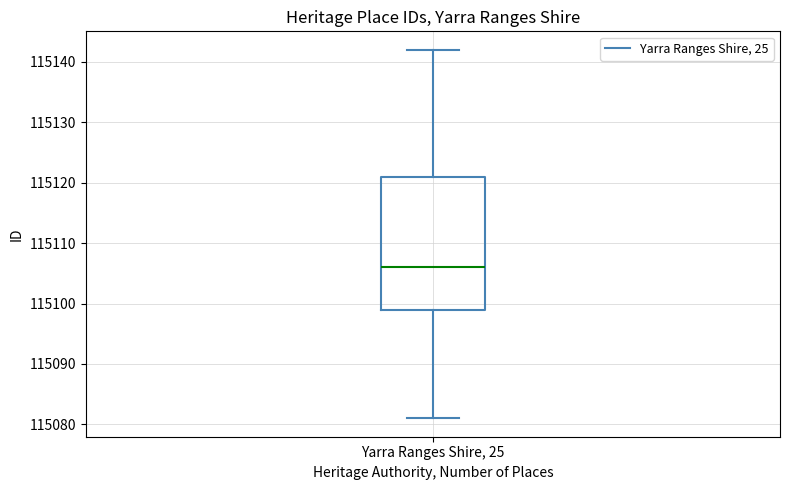

Transcribe this box plot: give where the median line is, the range the box spans, and where the two whiskers end, as read against the y-axis. The values are not printed on the chart, so give them approximately, as read against the axis.

median 115106, box 115099 to 115121, whiskers 115081 to 115142